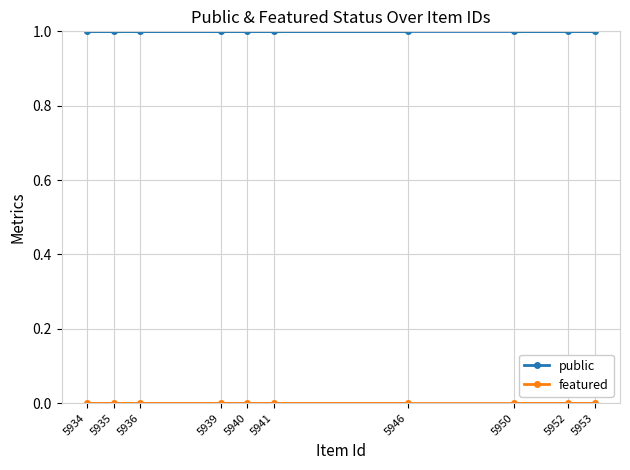

True or false: public and featured intersect in this chart.

False